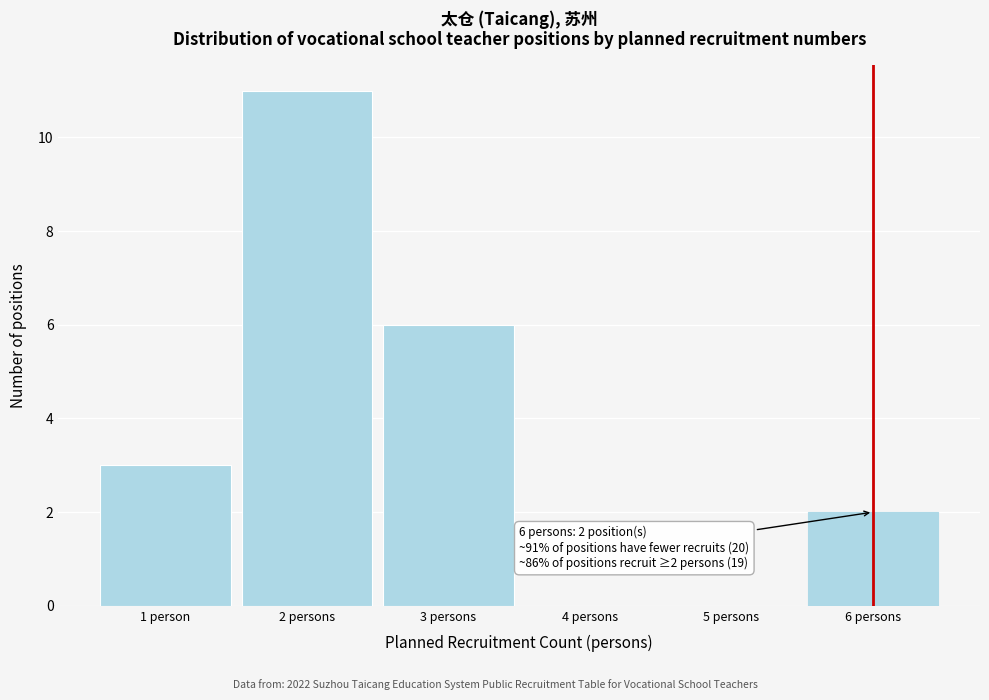

Reading left to right, transcribe all the data shown in this chart.

1 person=3	2 persons=11	3 persons=6	4 persons=0	5 persons=0	6 persons=2